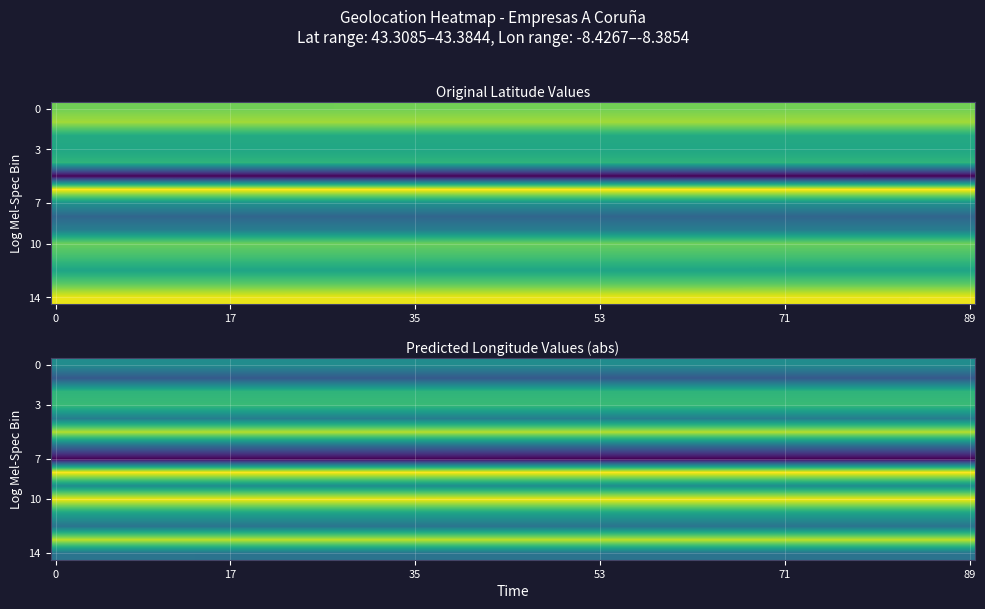

The JOSE EDUARDO ARES LOIS series shows -2.8 at 1. True or false?

False